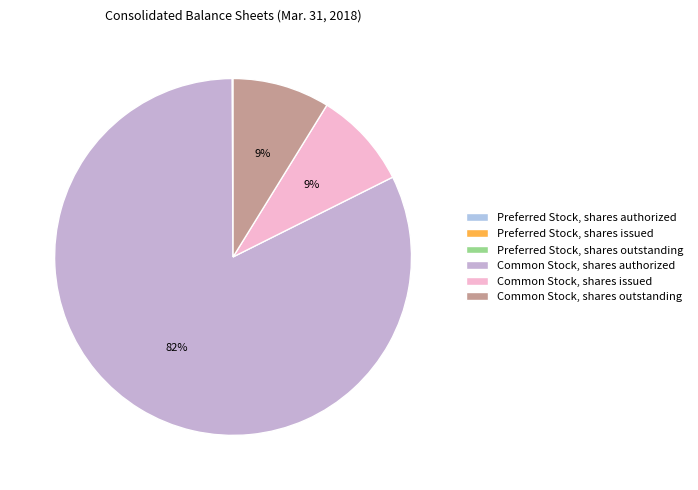

Which slice is the largest?

Common Stock, shares authorized